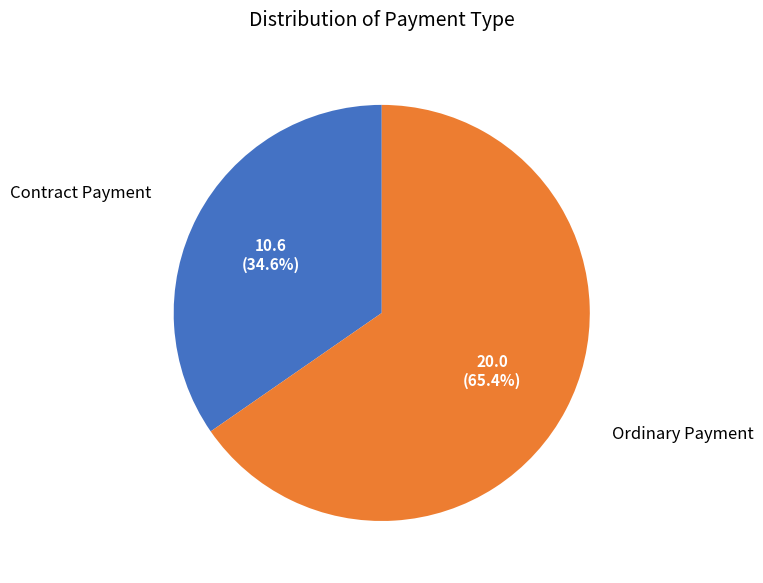

Rank the categories by value from highest to lowest.

Ordinary Payment, Contract Payment